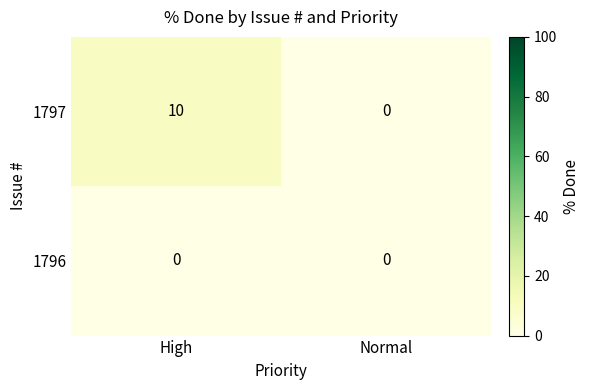

How many series are shown in this chart?

2